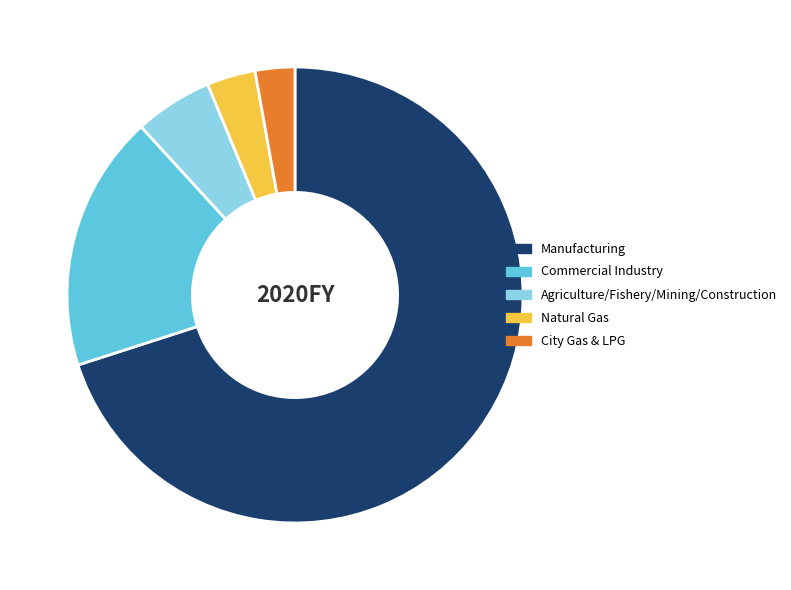

Which slice is the largest?

Manufacturing